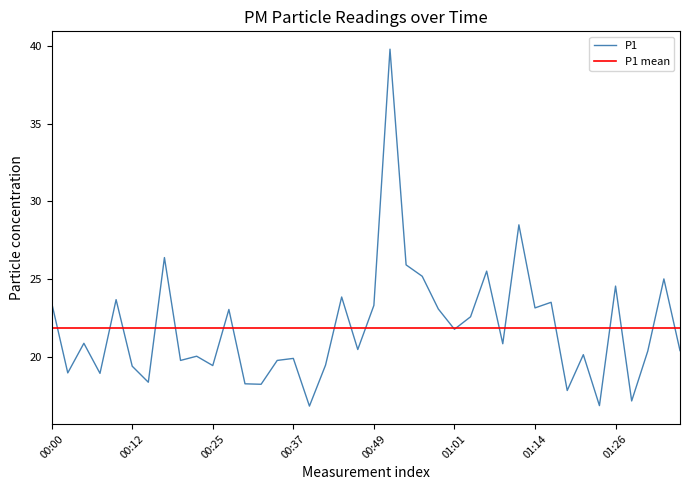

What is the maximum value shown in the chart?

39.8